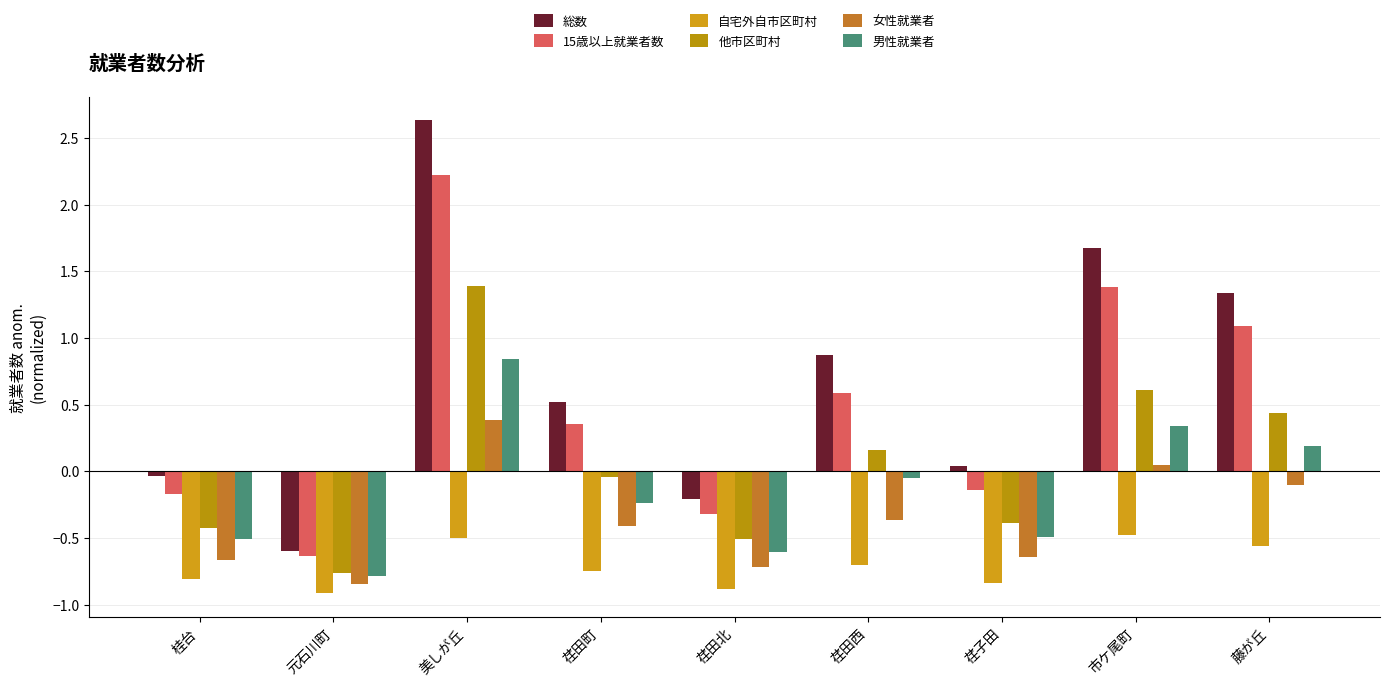

How many values in 他市区町村 are above zero?

4